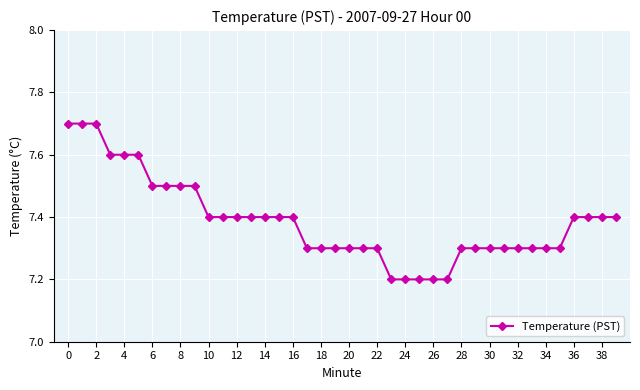

How many values are between 7 and 8?

40